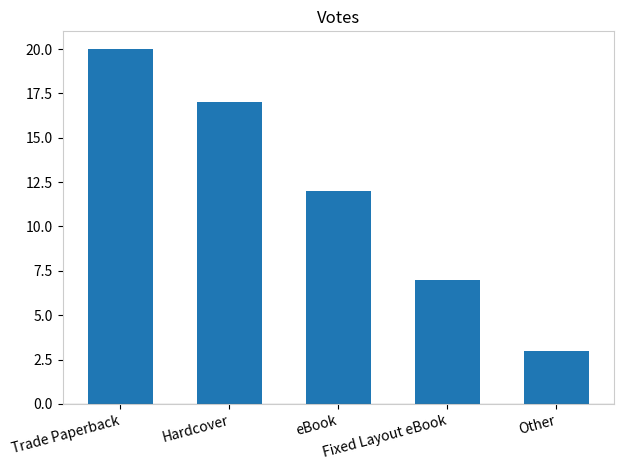

Rank the categories by value from highest to lowest.

Trade Paperback, Hardcover, eBook, Fixed Layout eBook, Other